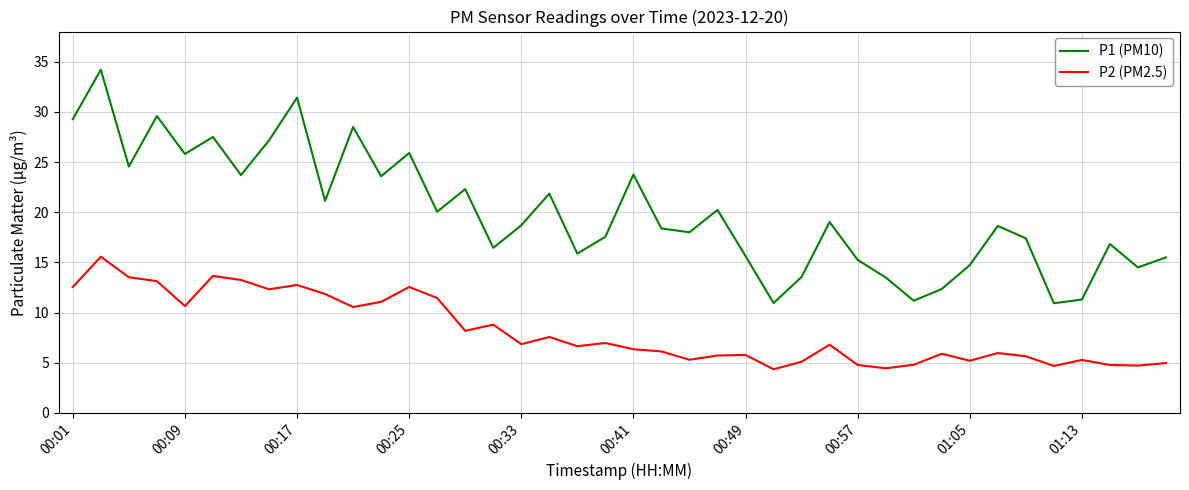

How many interior local valleys does the P1 (PM10) series have?

13